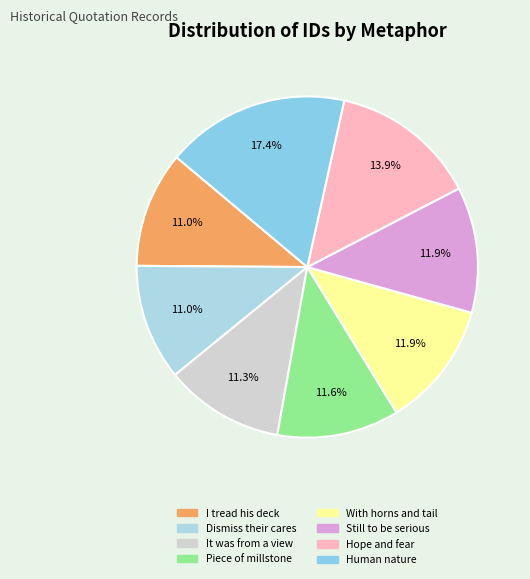

Count the number of slices in the pie.

8